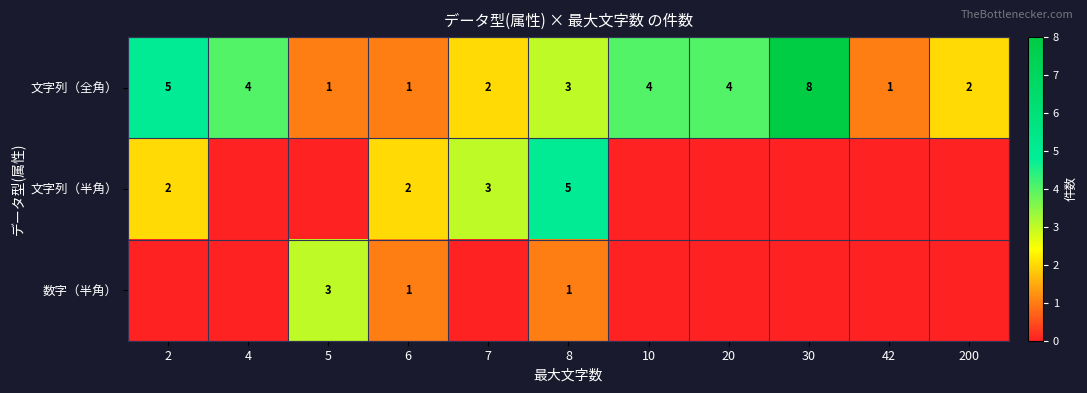

What is the difference between the highest and lowest values at 30?

8